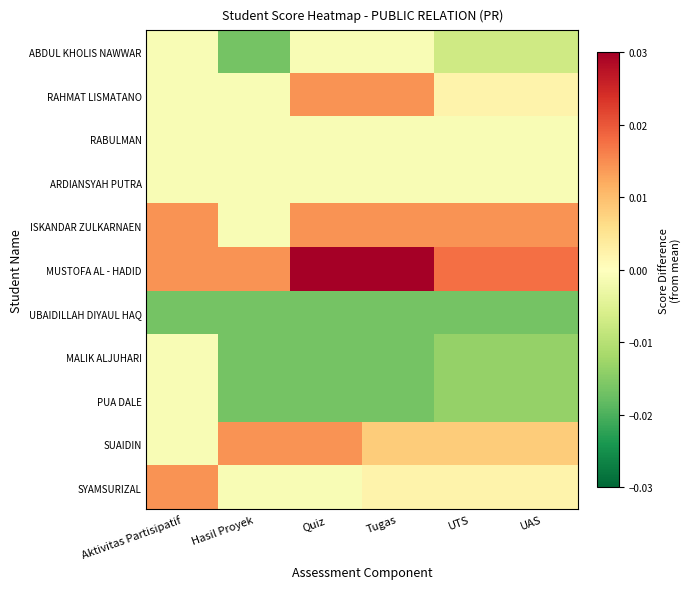

At how many categories does at least one series exceed 0?

6